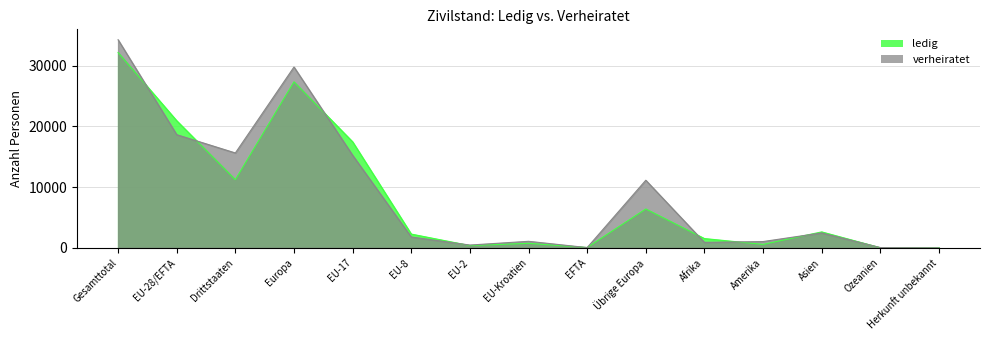

What is the average value of the ledig series?

8251